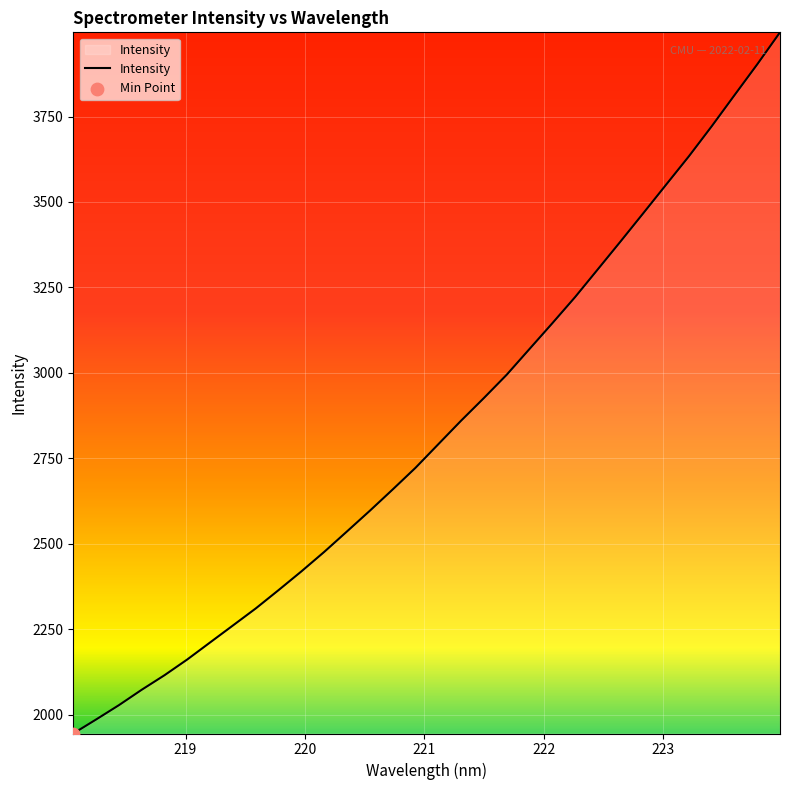

What is the difference between the maximum and minimum values?

2052.0